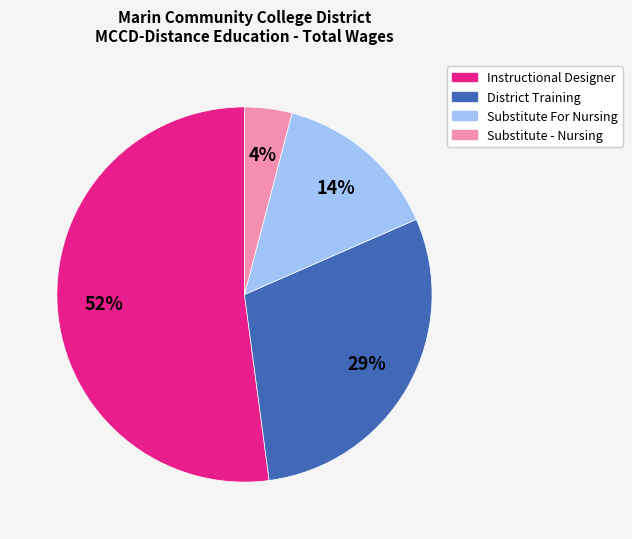

What percentage is the District Training slice, to the nearest percent?

29%